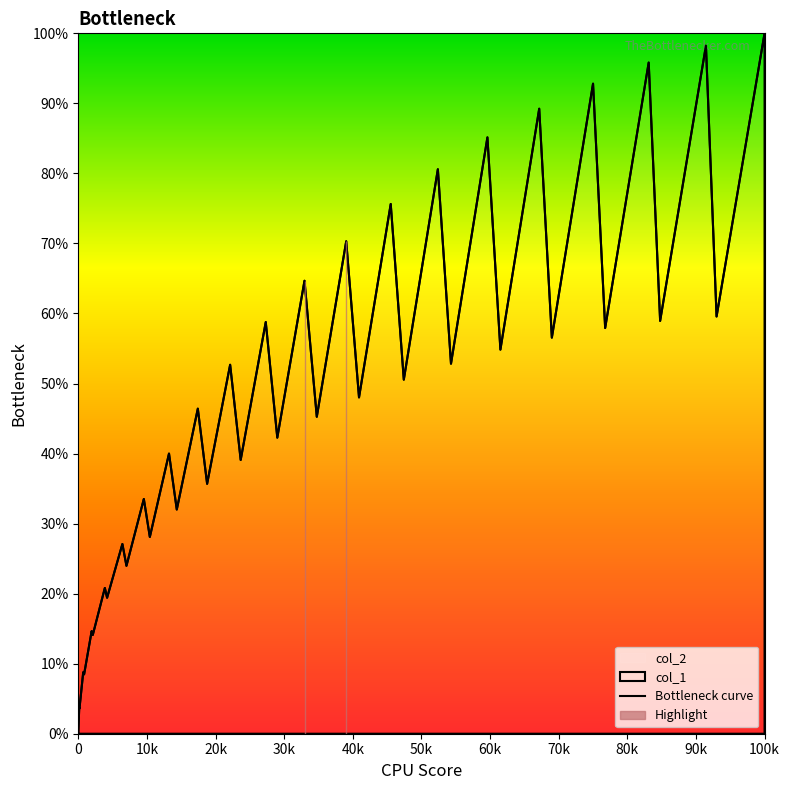

True or false: the data has more than 2 interior local peaks.

True